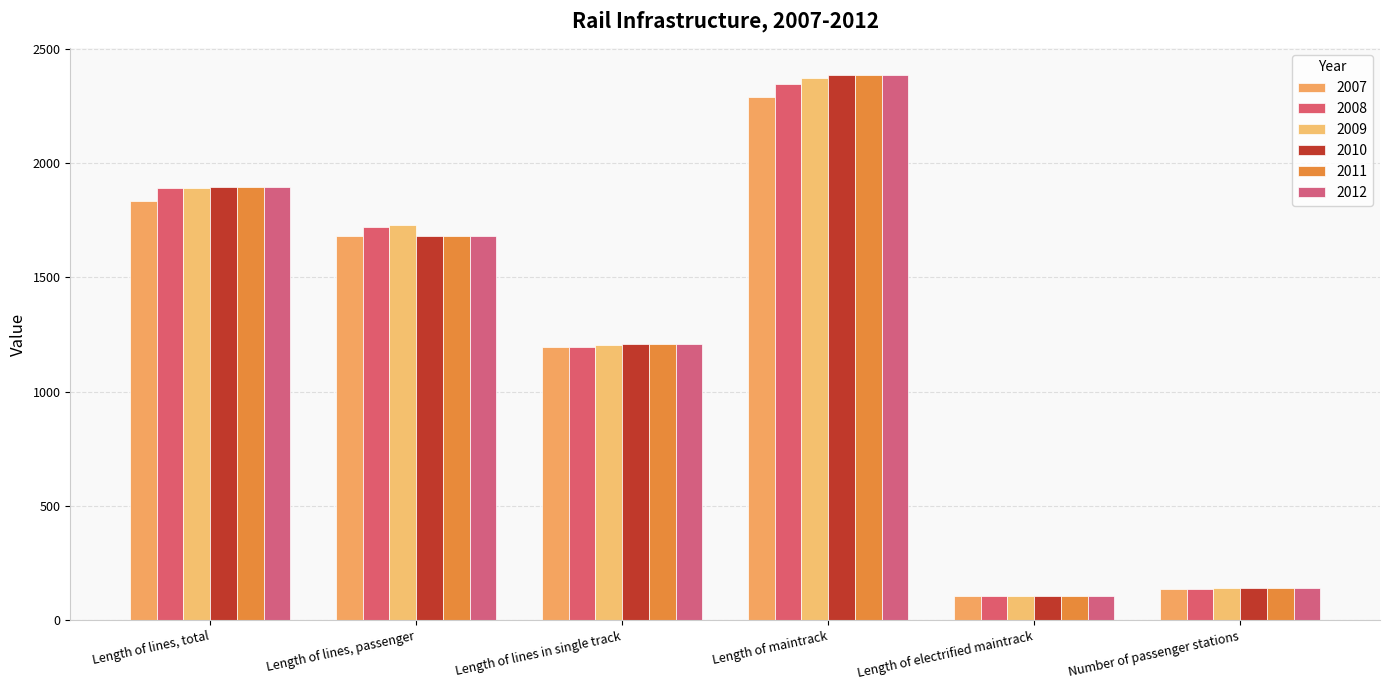

What is the sum of all 2009 values?

7445.5